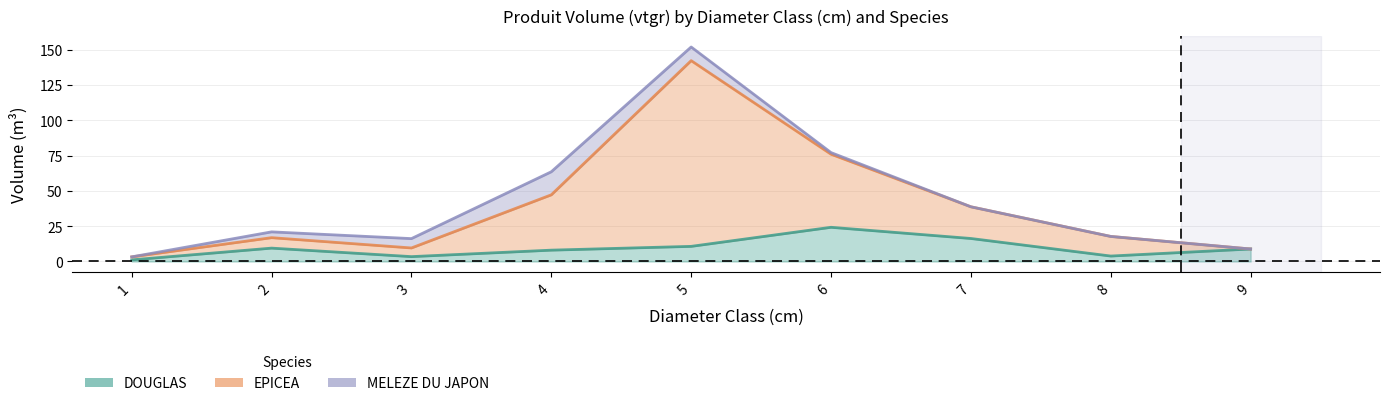

Reading right to left, list all the values displayed in this chart.

DOUGLAS: 9=8.8	8=3.9	7=16.3	6=24.2	5=10.7	4=8.0	3=3.4	2=9.5	1=1.1
EPICEA: 9=8.8	8=17.7	7=38.7	6=75.9	5=142.2	4=47.2	3=9.6	2=16.9	1=3.3
MELEZE DU JAPON: 9=8.8	8=17.7	7=38.7	6=77.1	5=151.8	4=63.5	3=16.2	2=21.0	1=3.3